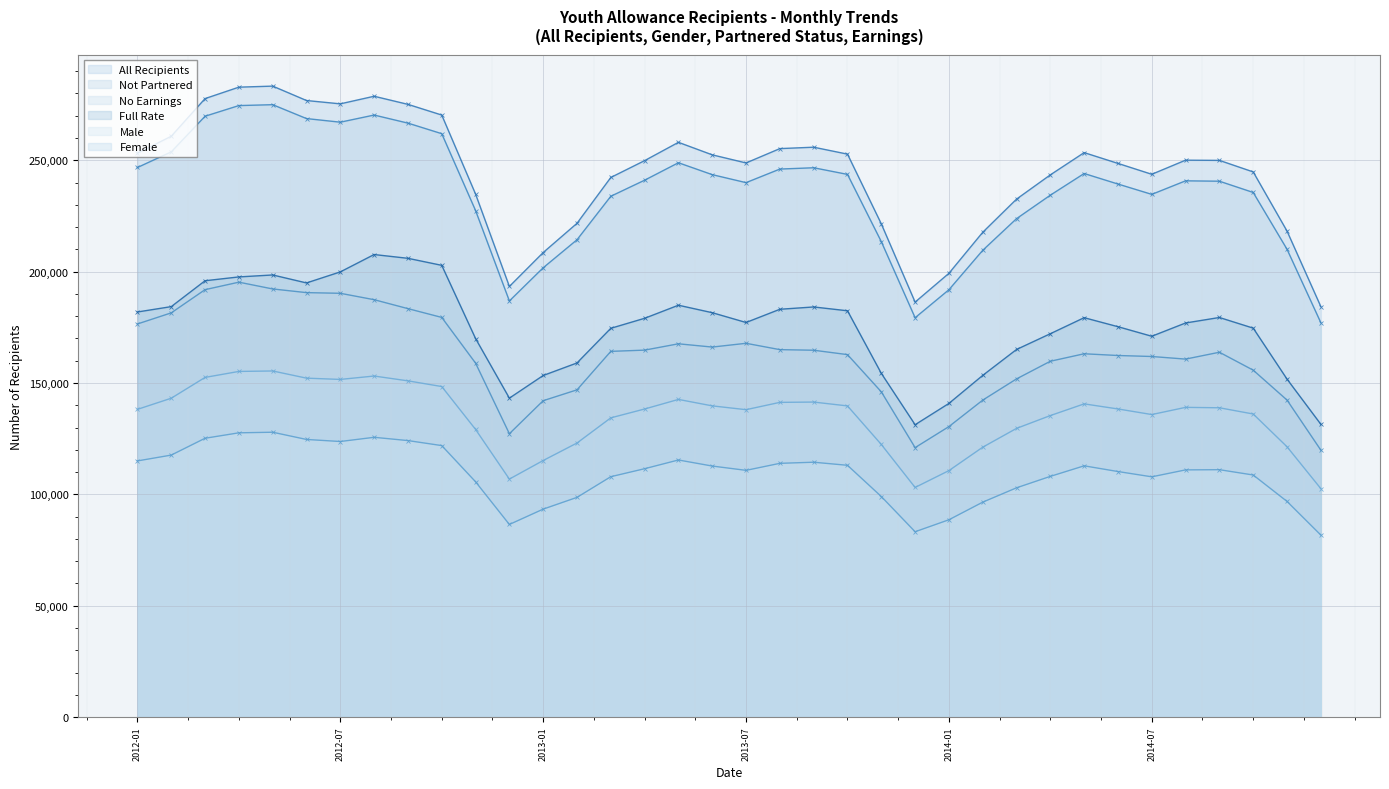

At which category does the chart reach its minimum across all series?

35